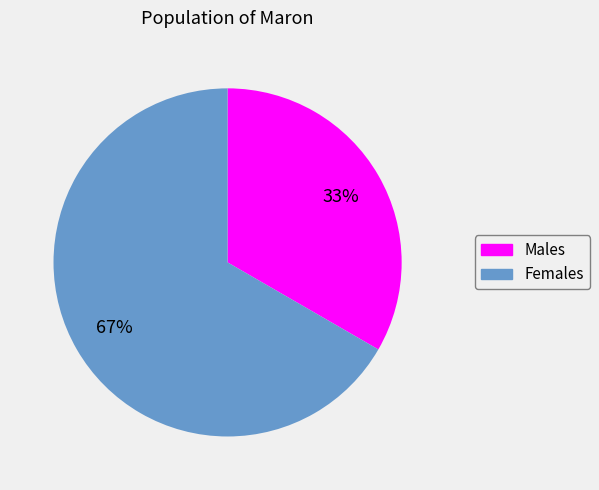

Is there a majority slice in this chart?

Yes